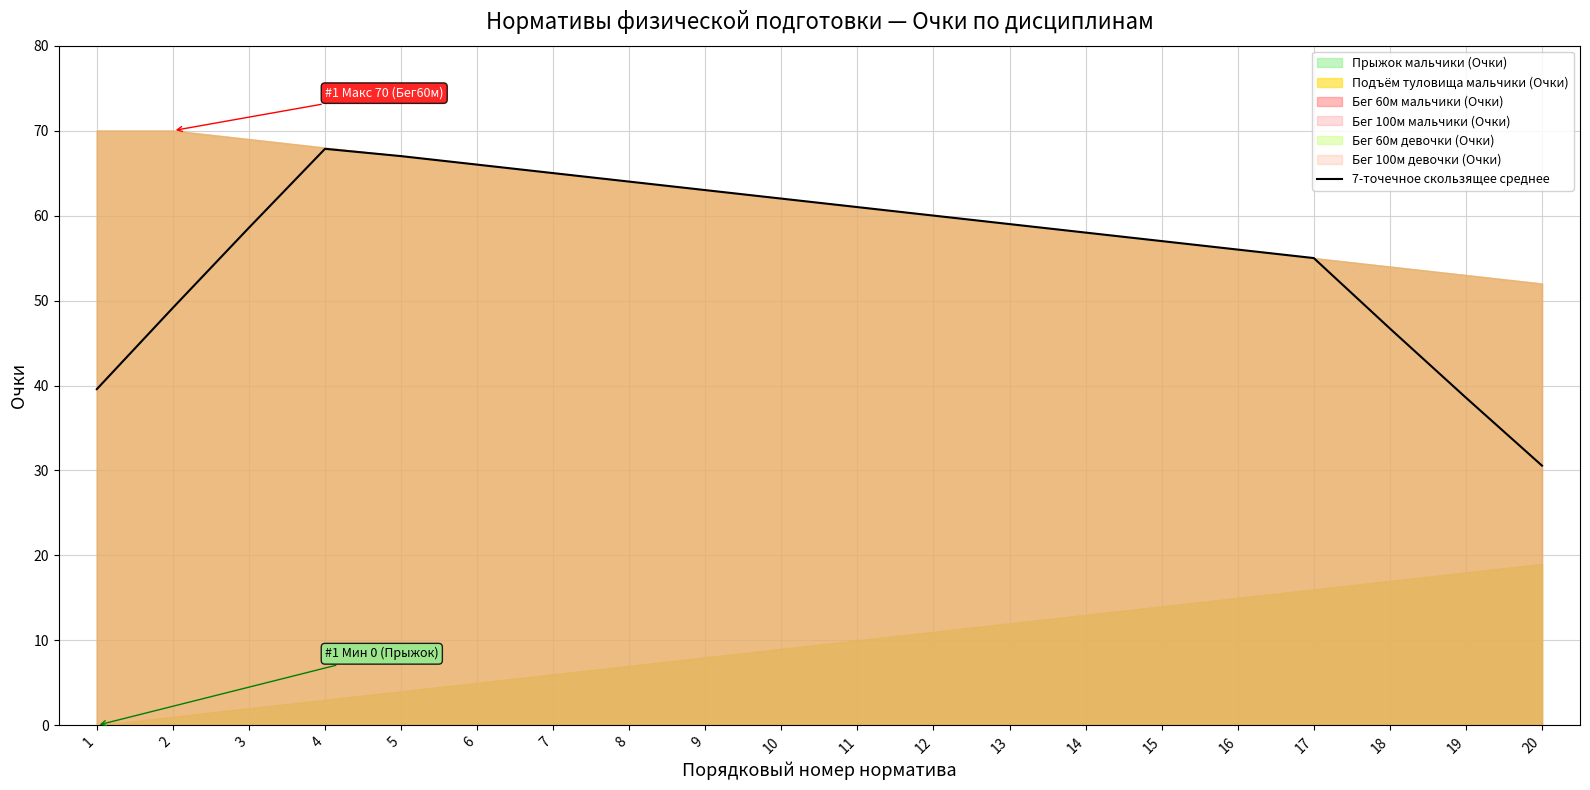

How many values are below 59?

10